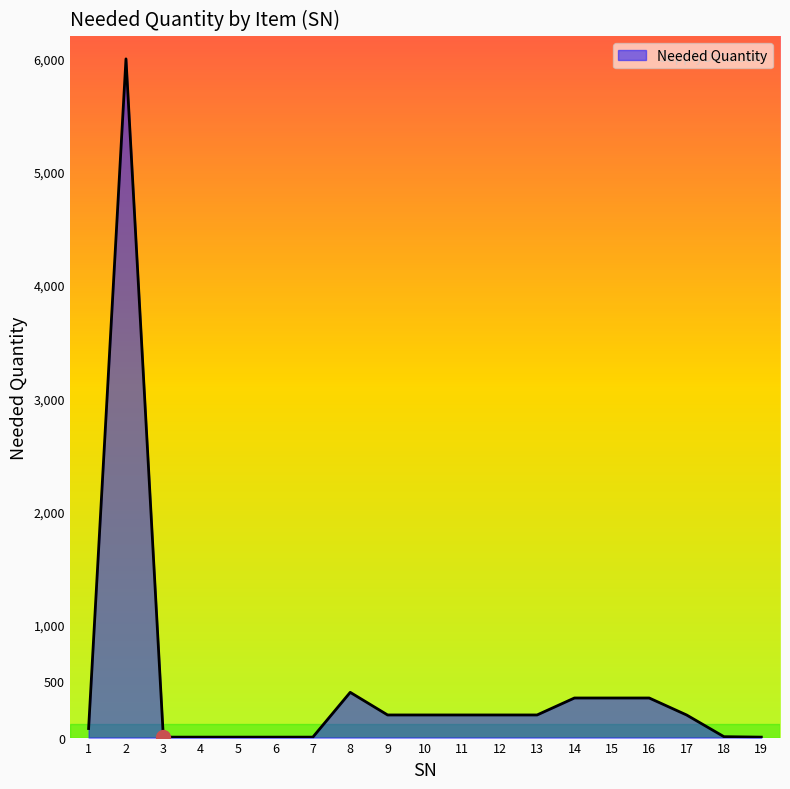

What is the difference between the maximum and minimum values?

5996